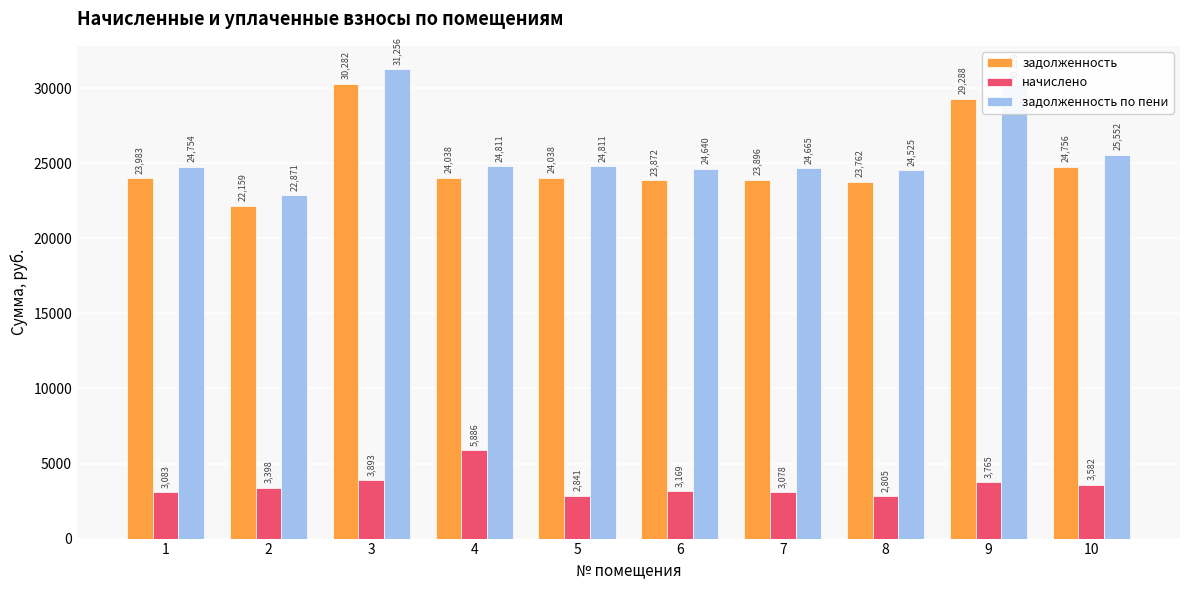

True or false: задолженность по пени has a value of 32385.3 at 5.

False